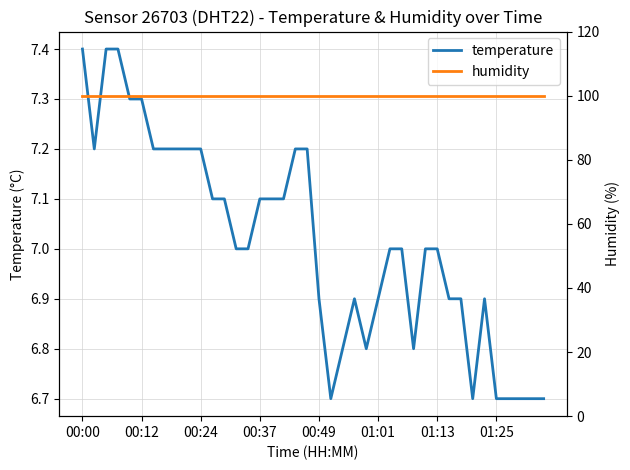

Rank the series at 37 from highest to lowest value.

humidity, temperature